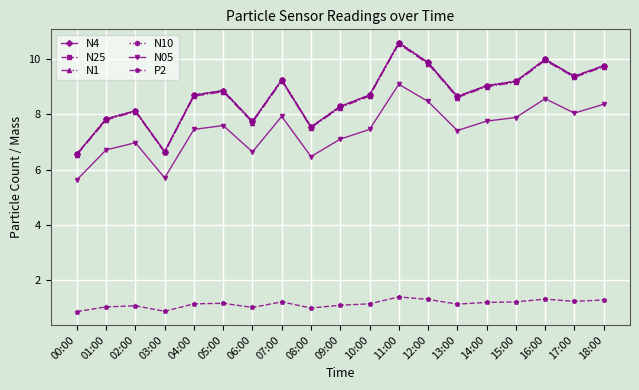

Reading left to right, what are all the values shown in this chart?

N4: 6.6	7.8	8.1	6.7	8.7	8.8	7.7	9.2	7.5	8.3	8.7	10.6	9.9	8.6	9.0	9.2	10.0	9.4	9.8
N25: 6.6	7.8	8.1	6.6	8.7	8.8	7.7	9.2	7.5	8.3	8.7	10.6	9.9	8.6	9.0	9.2	10.0	9.4	9.8
N1: 6.5	7.8	8.1	6.6	8.7	8.8	7.7	9.2	7.5	8.2	8.7	10.5	9.8	8.6	9.0	9.2	9.9	9.3	9.7
N10: 6.6	7.8	8.1	6.7	8.7	8.8	7.7	9.2	7.5	8.3	8.7	10.6	9.9	8.6	9.0	9.2	10.0	9.4	9.8
N05: 5.6	6.7	7.0	5.7	7.5	7.6	6.6	7.9	6.5	7.1	7.5	9.1	8.5	7.4	7.8	7.9	8.6	8.0	8.4
P2: 0.9	1.0	1.1	0.9	1.1	1.2	1.0	1.2	1.0	1.1	1.1	1.4	1.3	1.1	1.2	1.2	1.3	1.2	1.3